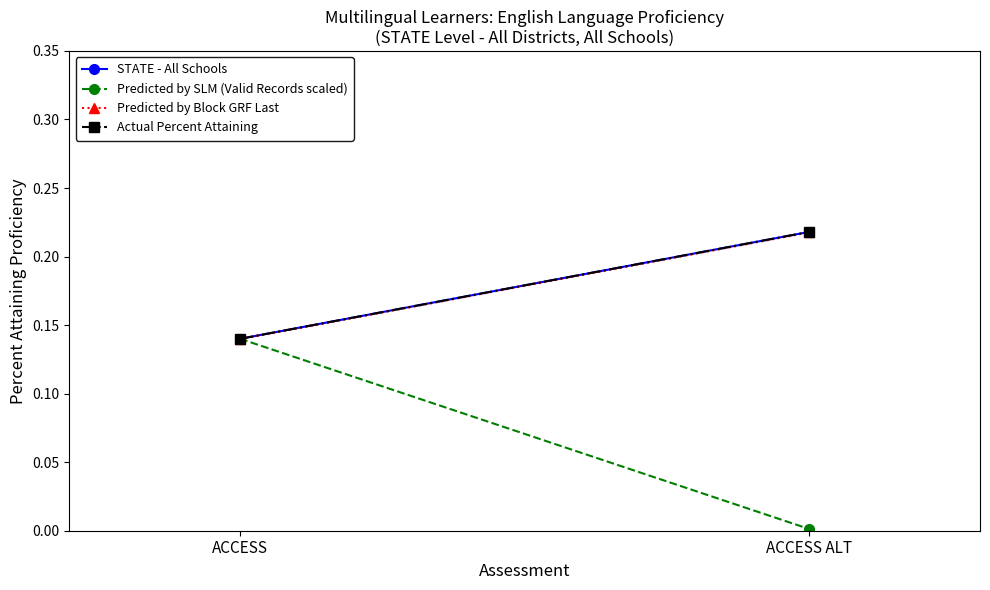

Does the chart have visible grid lines?

No